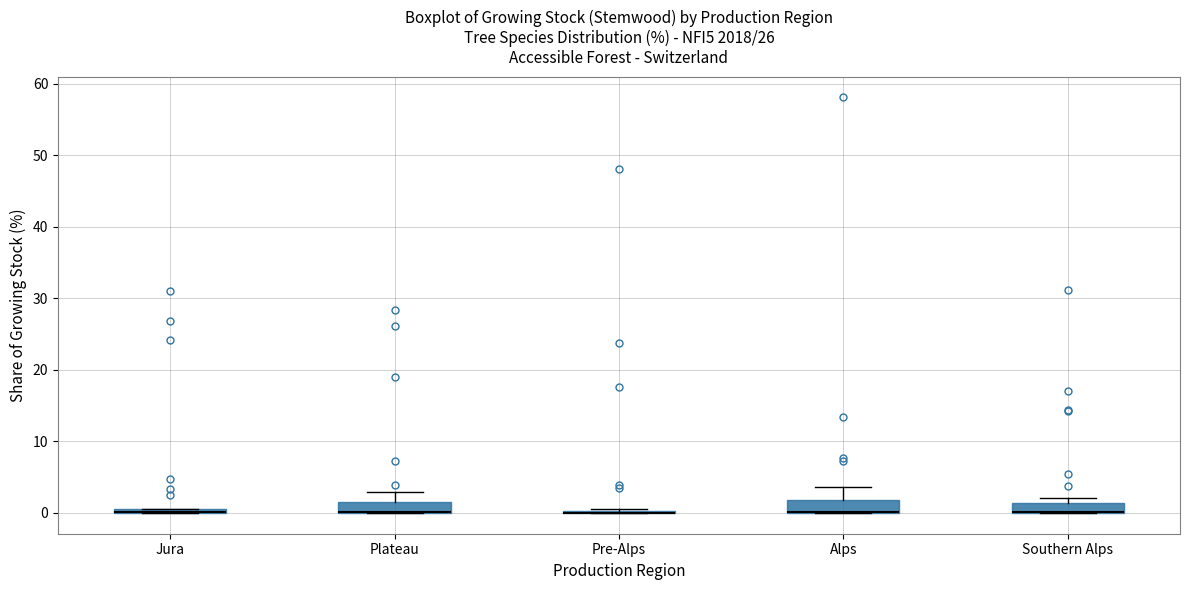

Where is the lower edge of the box for Plateau on the y-axis? The values are not printed on the chart, so give them approximately, as read against the axis.

0